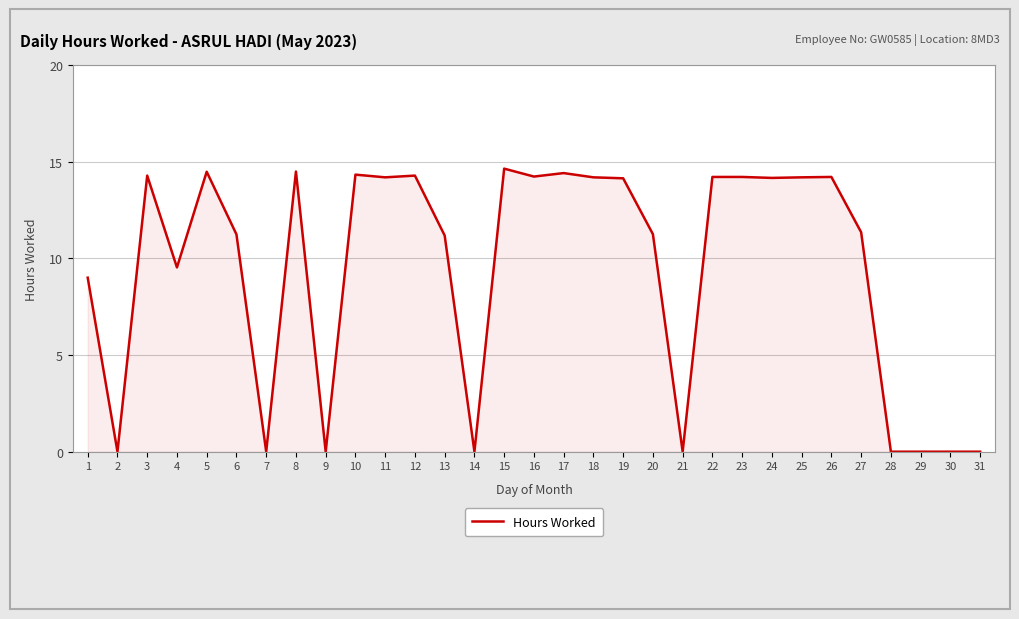

What is the difference between the values at 27 and 16?

2.9